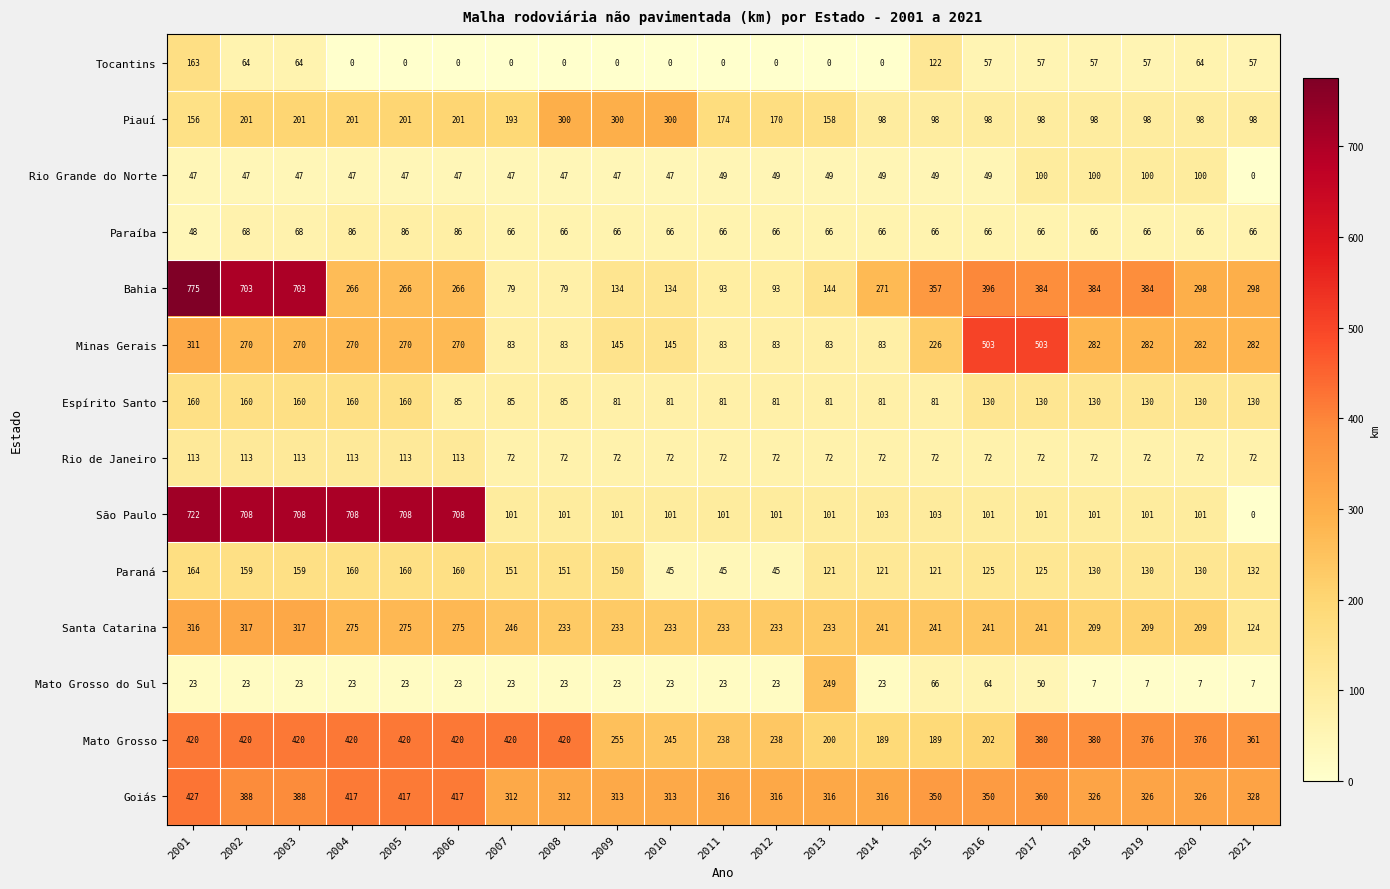

What is the difference between the maximum and minimum values in the São Paulo series?

722